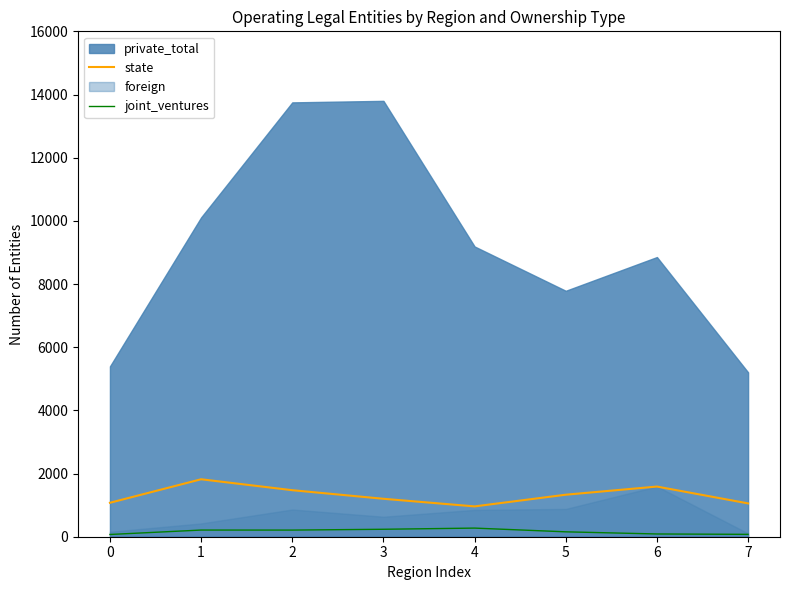

Does the chart display data point markers on the line(s)?

No